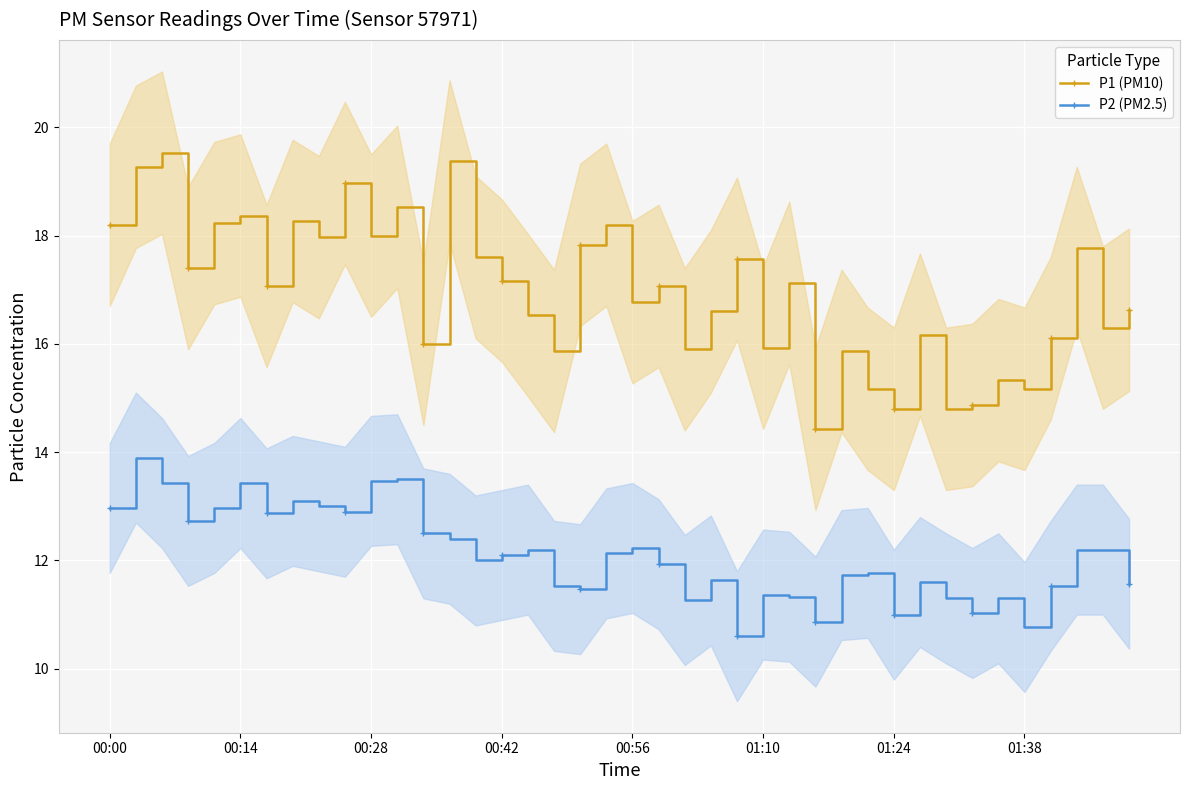

Which series has the widest spread of values?

P1 (PM10)